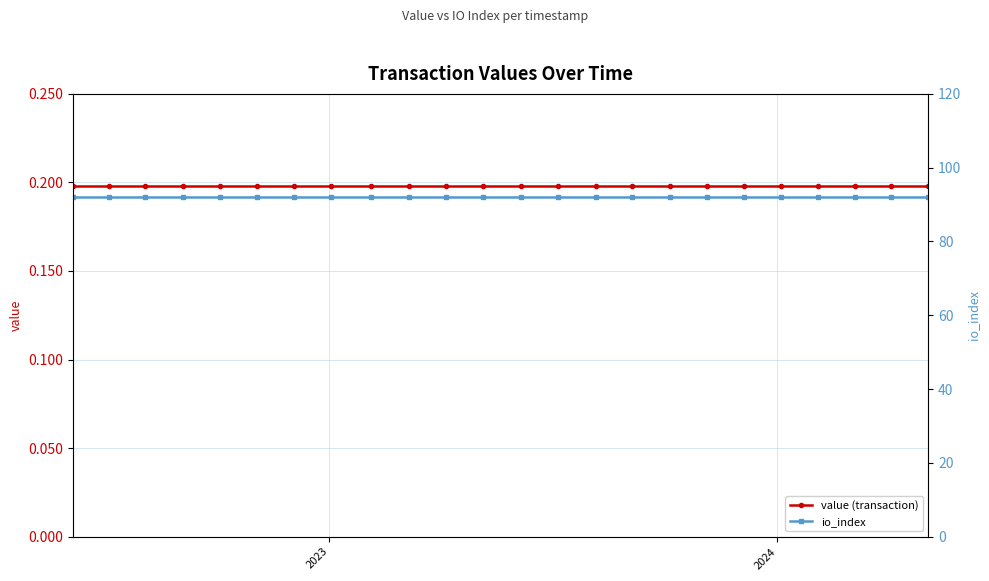

Reading left to right, transcribe all the data shown in this chart.

value (transaction): 0.2	0.2	0.2	0.2	0.2	0.2	0.2	0.2	0.2	0.2	0.2	0.2	0.2	0.2	0.2	0.2	0.2	0.2	0.2	0.2	0.2	0.2	0.2	0.2
io_index: 92.0	92.0	92.0	92.0	92.0	92.0	92.0	92.0	92.0	92.0	92.0	92.0	92.0	92.0	92.0	92.0	92.0	92.0	92.0	92.0	92.0	92.0	92.0	92.0